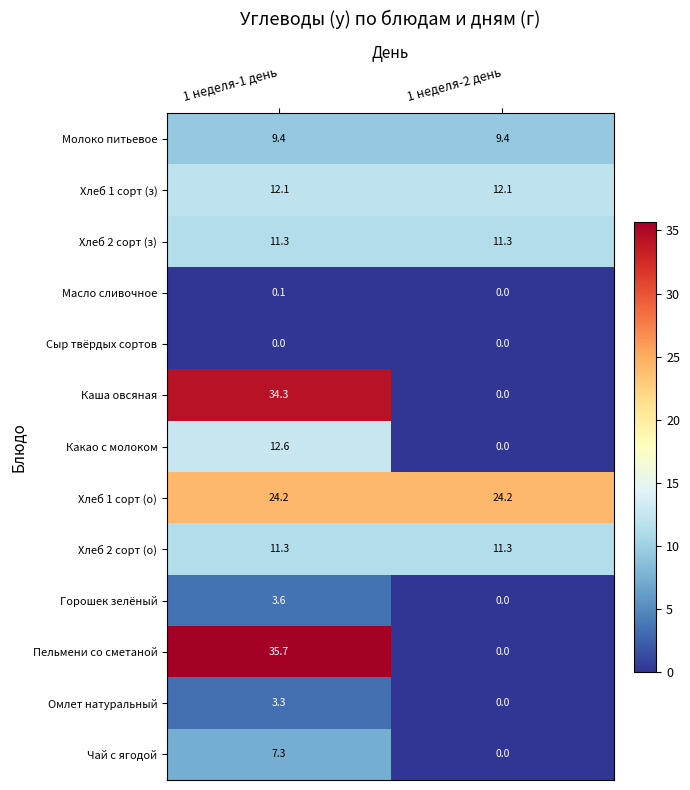

What is the difference between the Чай с ягодой values at 1 неделя-2 день and 1 неделя-1 день?

7.3